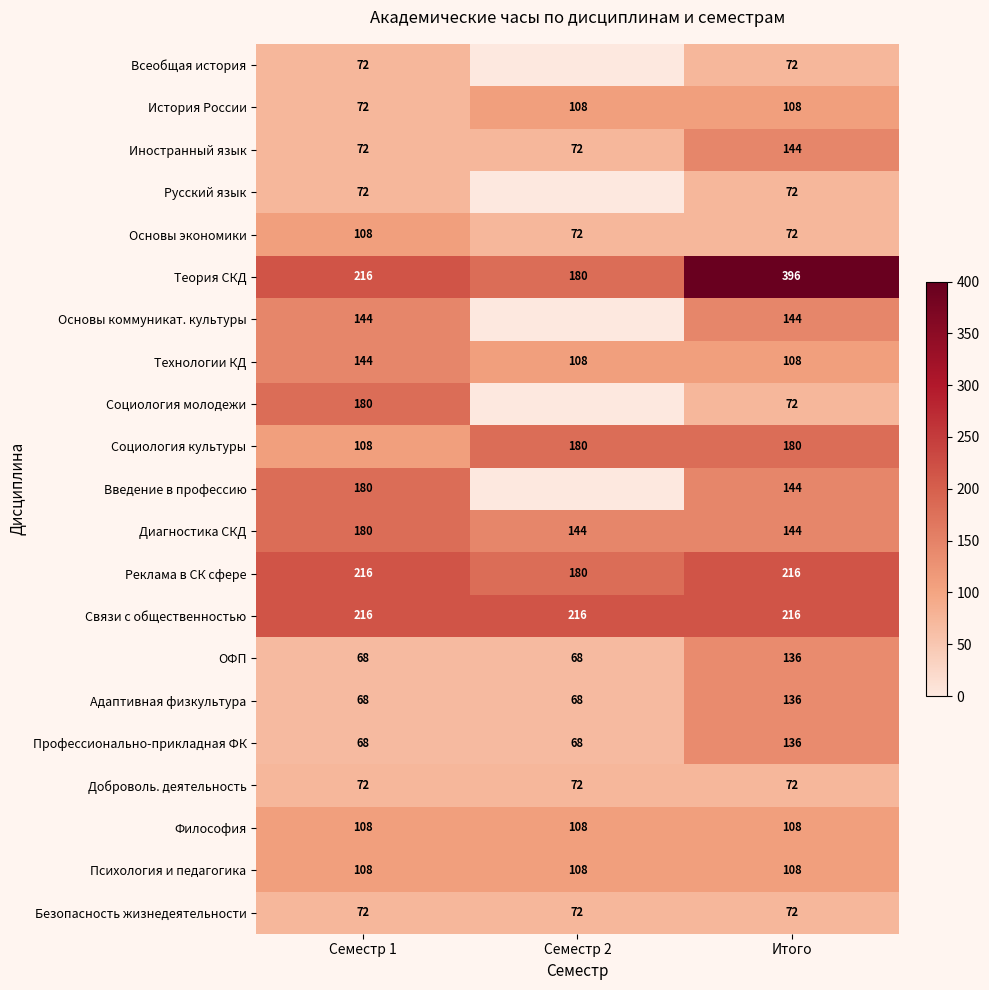

What is the highest value of the Философия series?

108